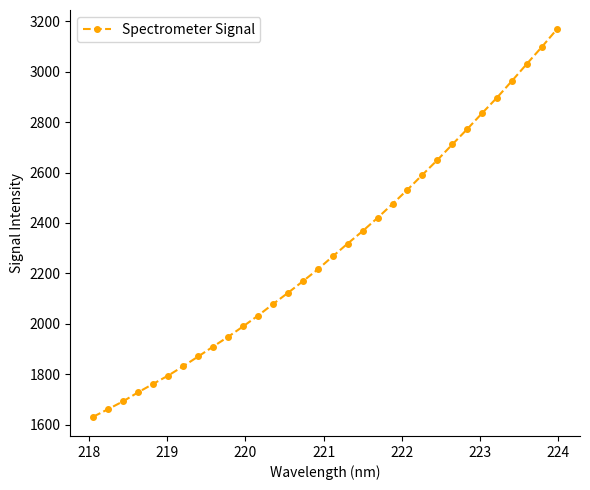

What is the value of the 22nd point from the left?

2532.0